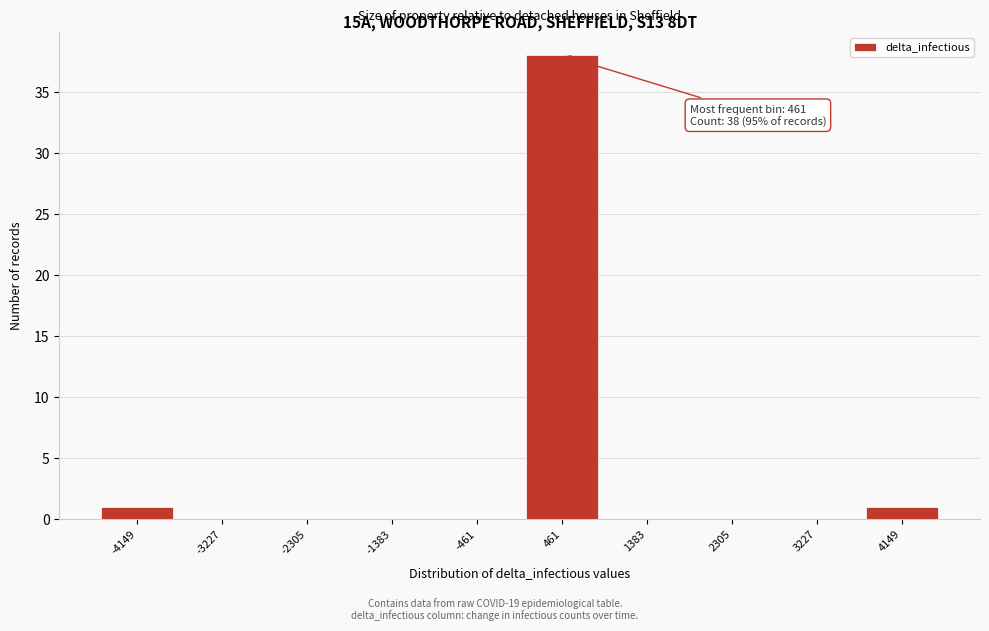

Reading right to left, extract all data points from this chart.

4149=1	3227=0	2305=0	1383=0	461=38	-461=0	-1383=0	-2305=0	-3227=0	-4149=1